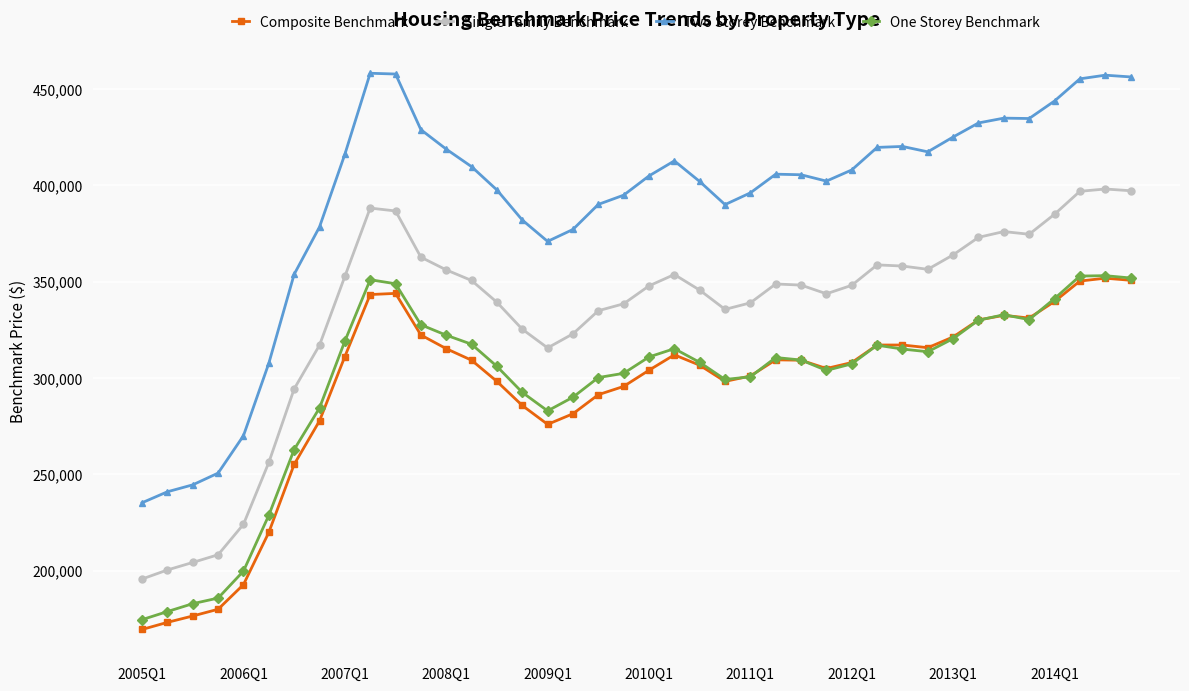

How many lines are shown in the chart?

4